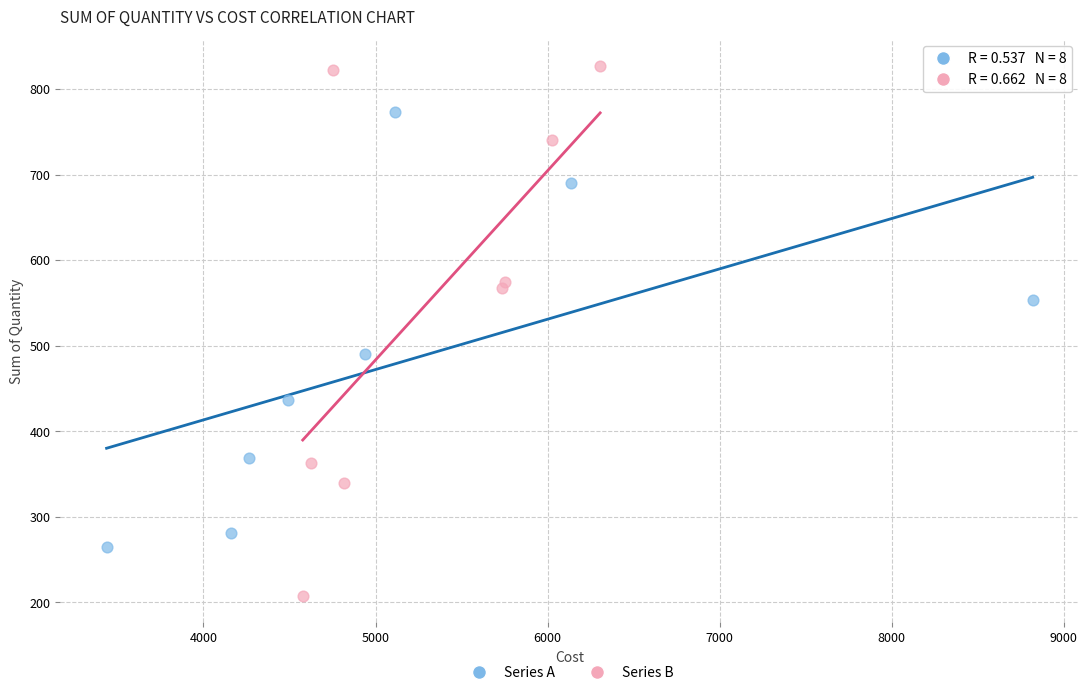

Which series reaches the minimum Y coordinate?

Series B